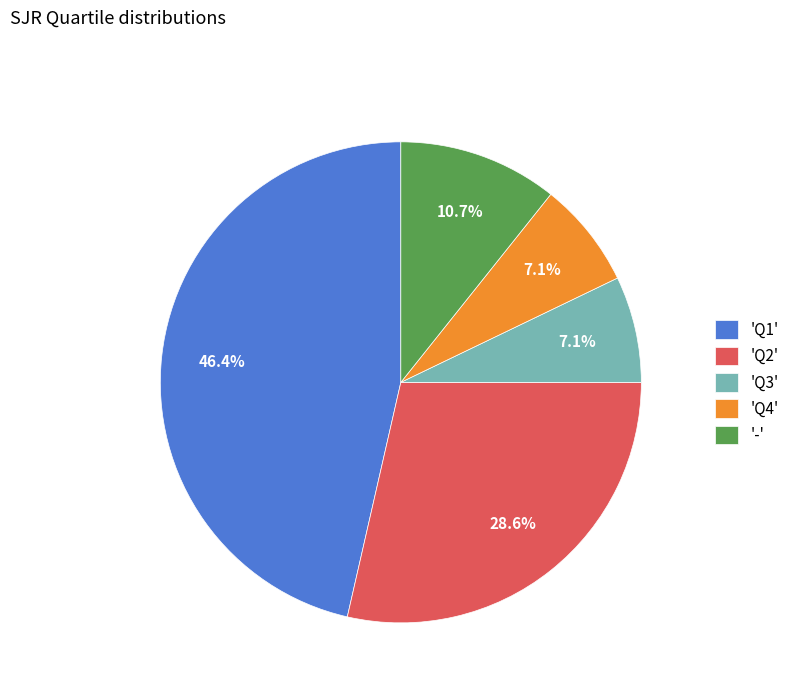

Does '-' represent more than half of the total?

No